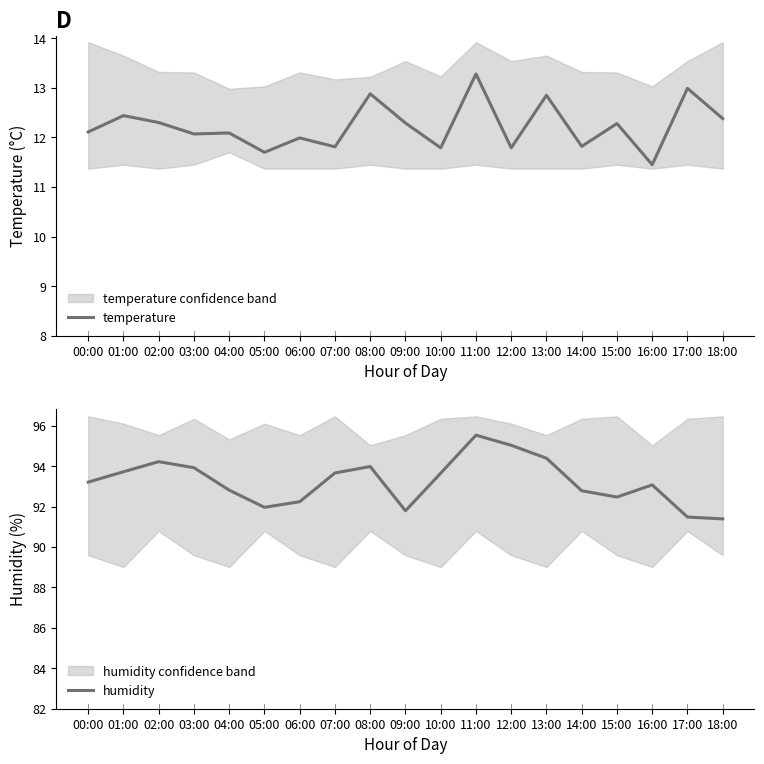

At how many categories does at least one series exceed 78?

19